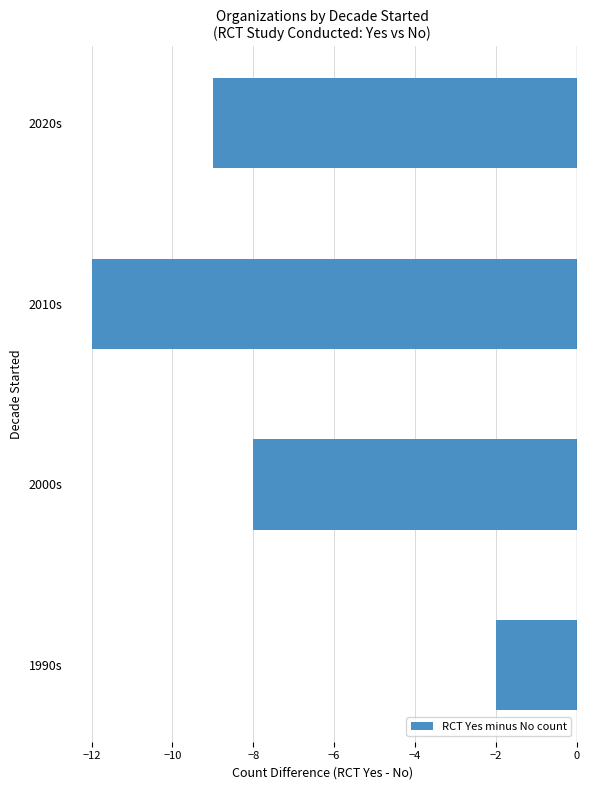

At which category does the chart reach its minimum across all series?

2010s